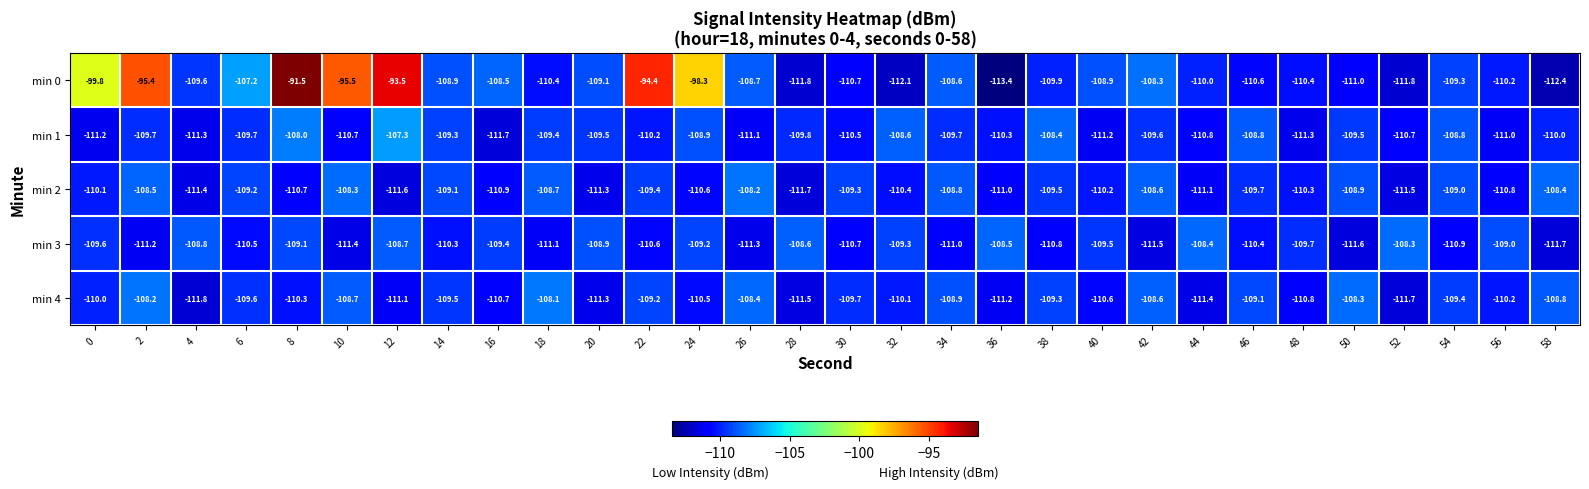

True or false: min 1 has a value of -108.4 at 38.

True